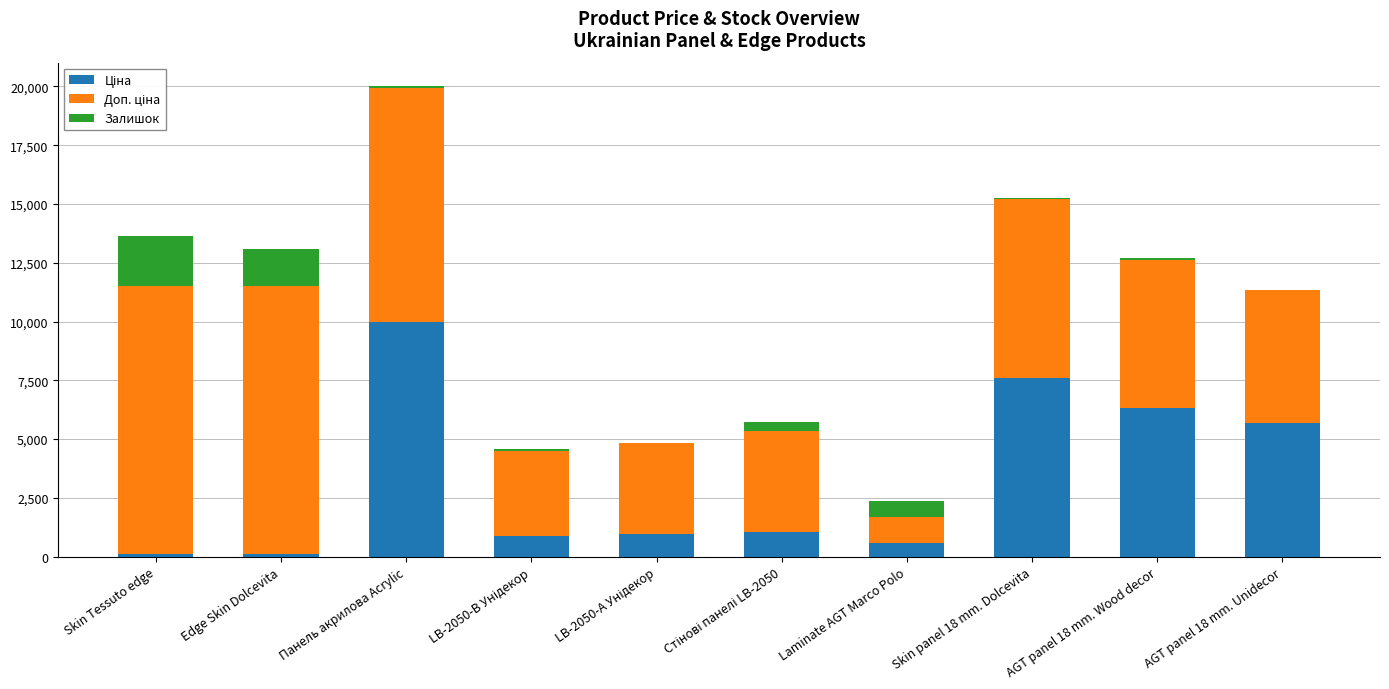

At which category is the sum across all series the highest?

Панель акрилова Acrylic